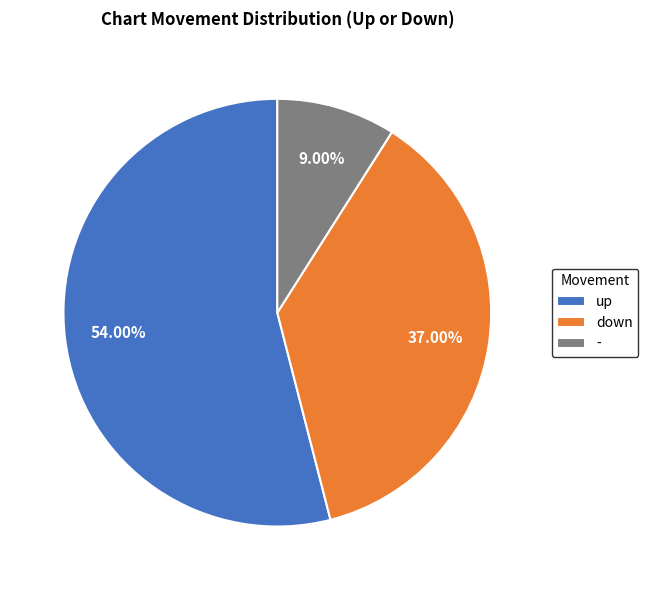

Combined, what portion of the pie is - and up?

63.0%